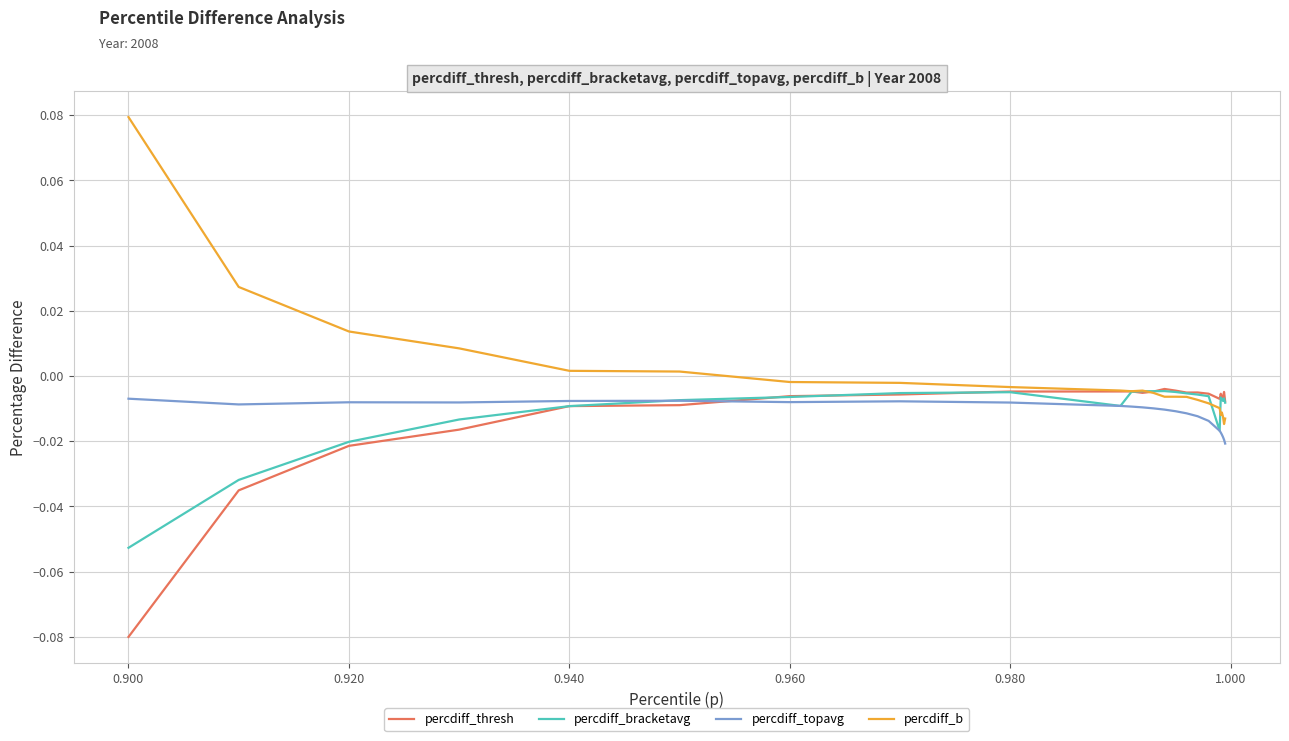

Which series has the largest total across all categories?

percdiff_b